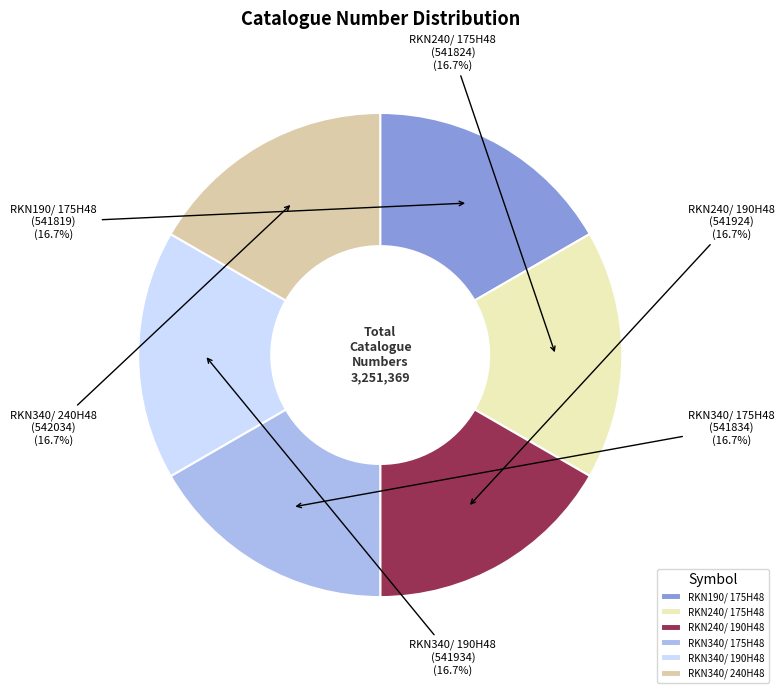

What percentage is the RKN340/ 190H48 slice, to the nearest percent?

17%